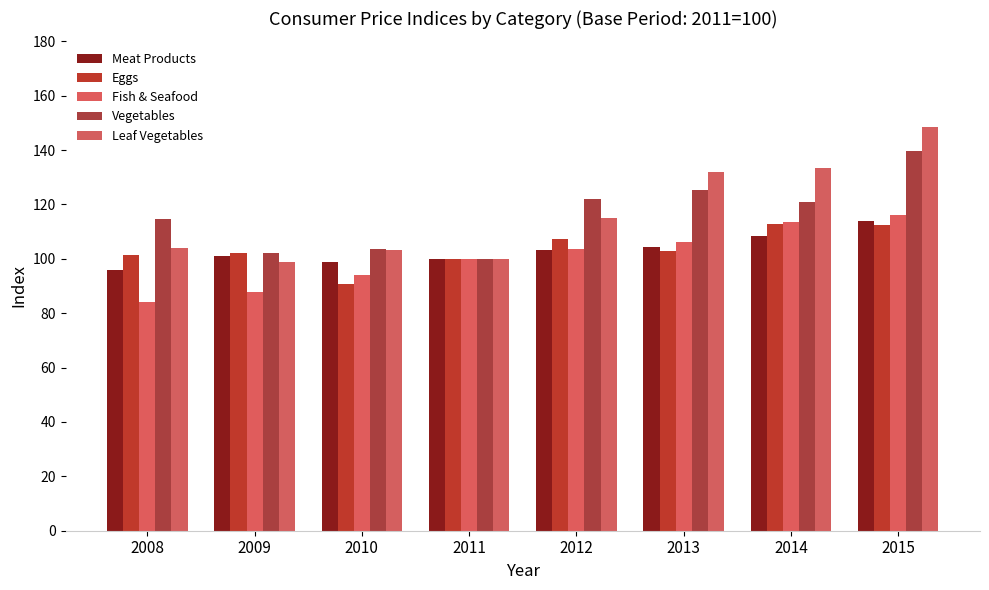

What is the total value across all series at 2013?

570.7